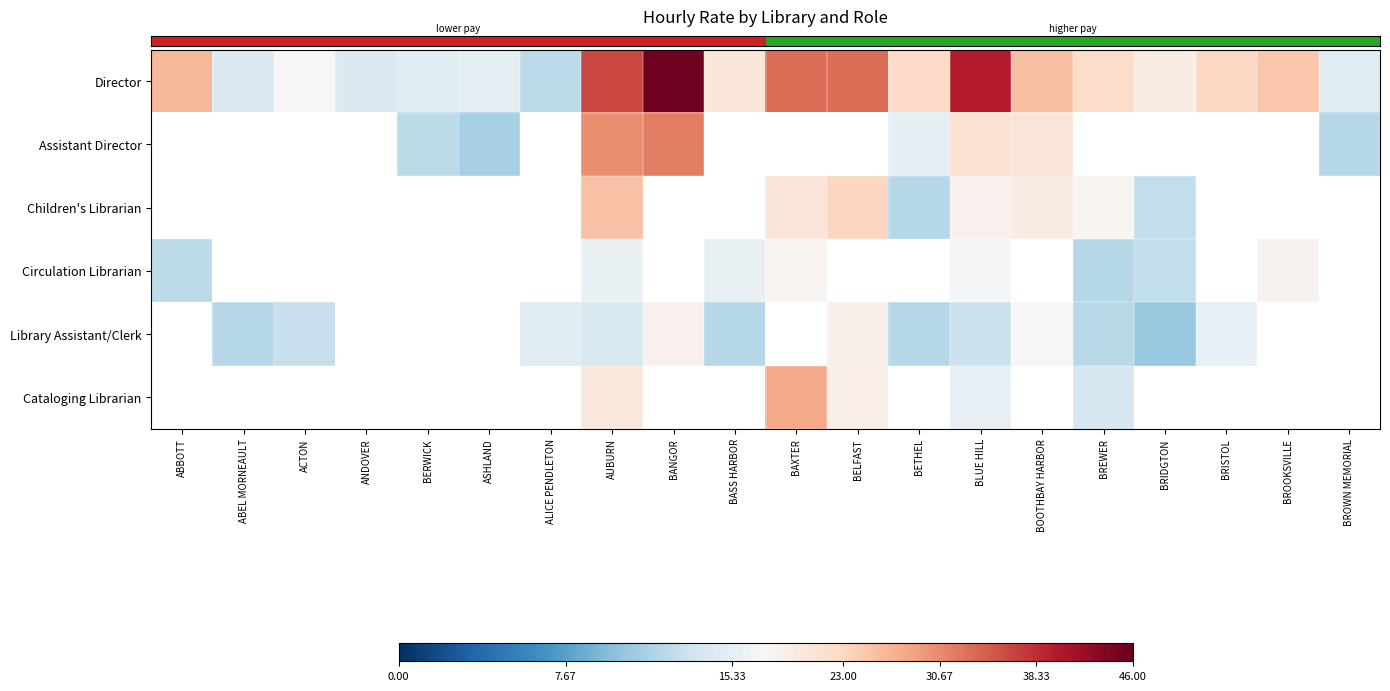

At which category does the chart reach its peak across all series?

BANGOR